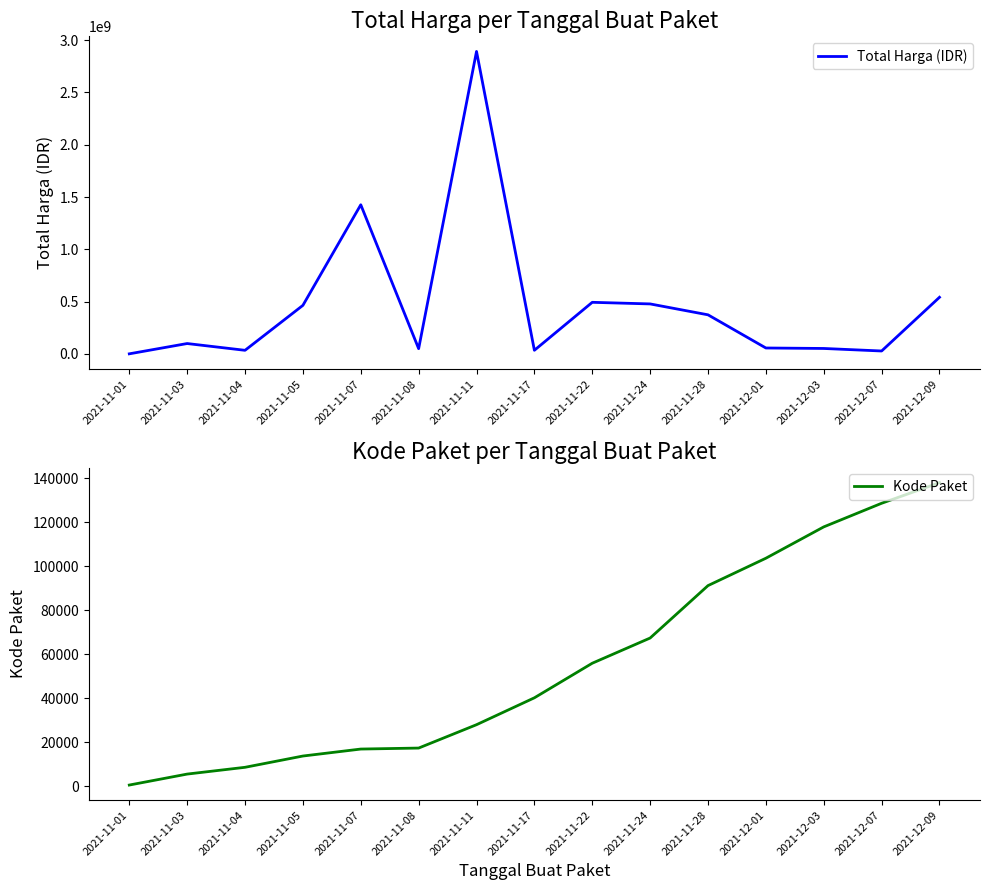

Reading left to right, list all the values displayed in this chart.

Total Harga (IDR): 333600	98772570	34000000	464002100	1425867900	49730040	2892122000	34292000	493000000	477600000	373404000	56152800	51601000	27412000	541071000
Kode Paket: 464	5449	8530	13652	16823	17272	27891	40112	55826	67279	91101	103541	117783	128516	137876